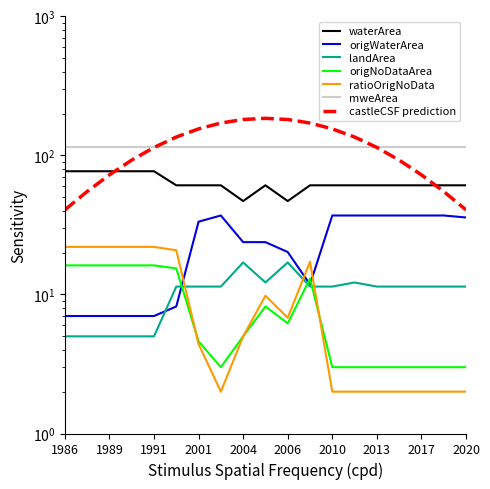

Reading right to left, what are all the values shown in this chart?

waterArea: 61.0	61.0	61.0	61.0	61.0	61.0	61.0	61.0	47.0	61.0	47.0	61.0	61.0	61.0	77.0	77.0	77.0	77.0	77.0
origWaterArea: 35.8	37.0	37.0	37.0	37.0	37.0	37.0	11.8	20.2	23.8	23.8	37.0	33.4	8.2	7.0	7.0	7.0	7.0	7.0
landArea: 11.4	11.4	11.4	11.4	11.4	12.2	11.4	11.4	17.0	12.2	17.0	11.4	11.4	11.4	5.0	5.0	5.0	5.0	5.0
origNoDataArea: 3.0	3.0	3.0	3.0	3.0	3.0	3.0	13.0	6.2	8.2	5.0	3.0	4.6	15.4	16.2	16.2	16.2	16.2	16.2
ratioOrigNoData: 2.0	2.0	2.0	2.0	2.0	2.0	2.0	17.2	6.8	9.8	5.0	2.0	4.4	20.8	22.0	22.0	22.0	22.0	22.0